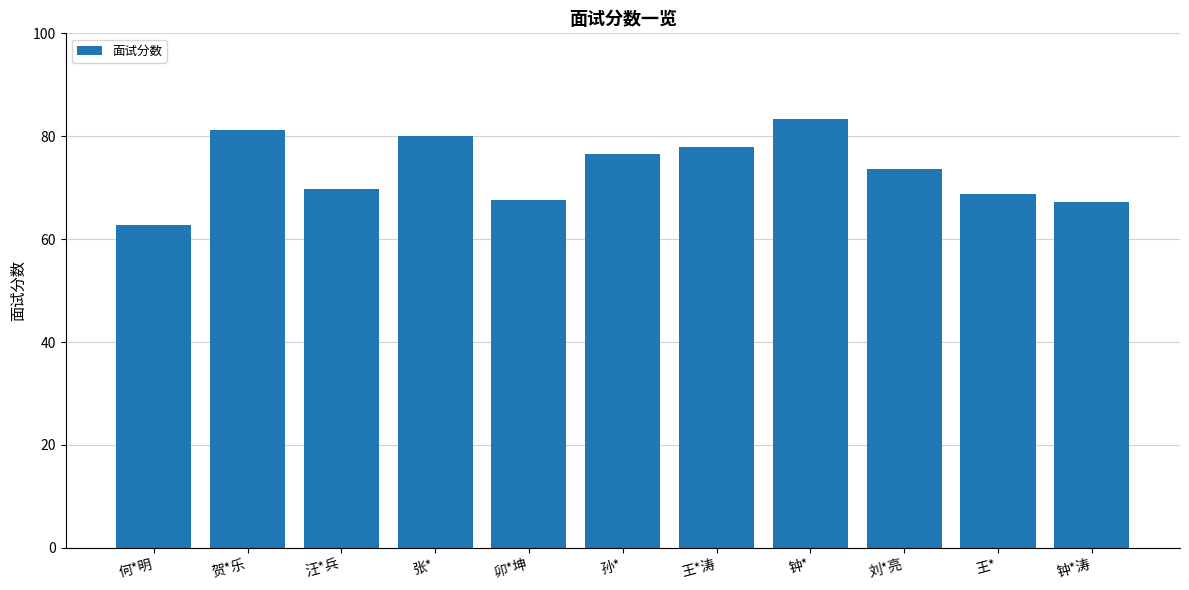

Between 贺*乐 and 王*涛, which is larger?

贺*乐